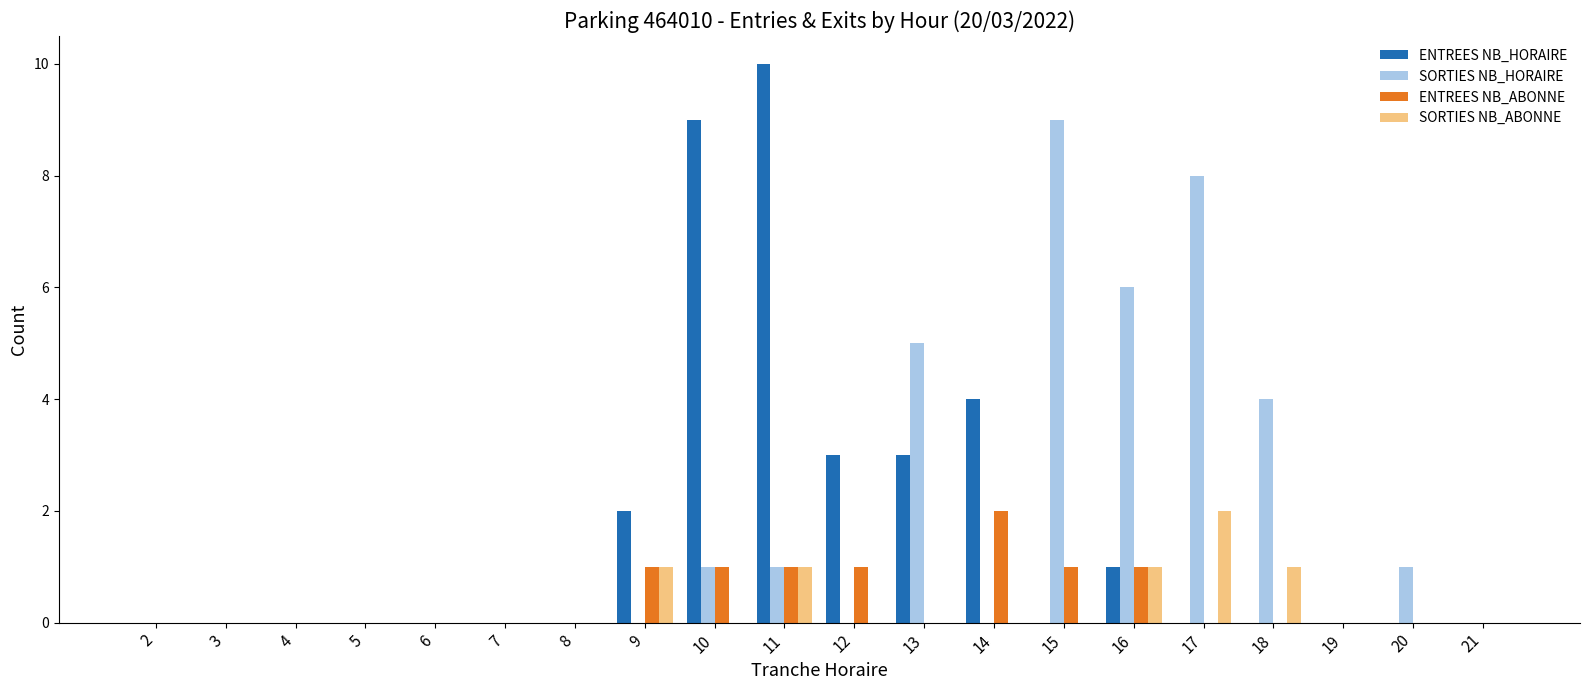

Which category has the highest value in the SORTIES NB_HORAIRE series?

15